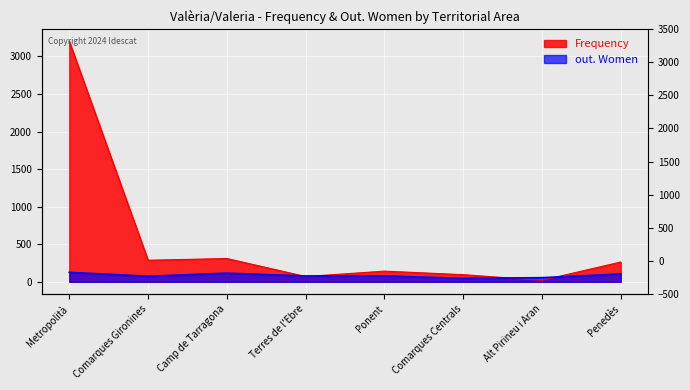

Reading left to right, extract all data points from this chart.

Frequency: 3202	287	310	70	142	95	20	263
out. Women: 126	74	115	78	79	46	55	105